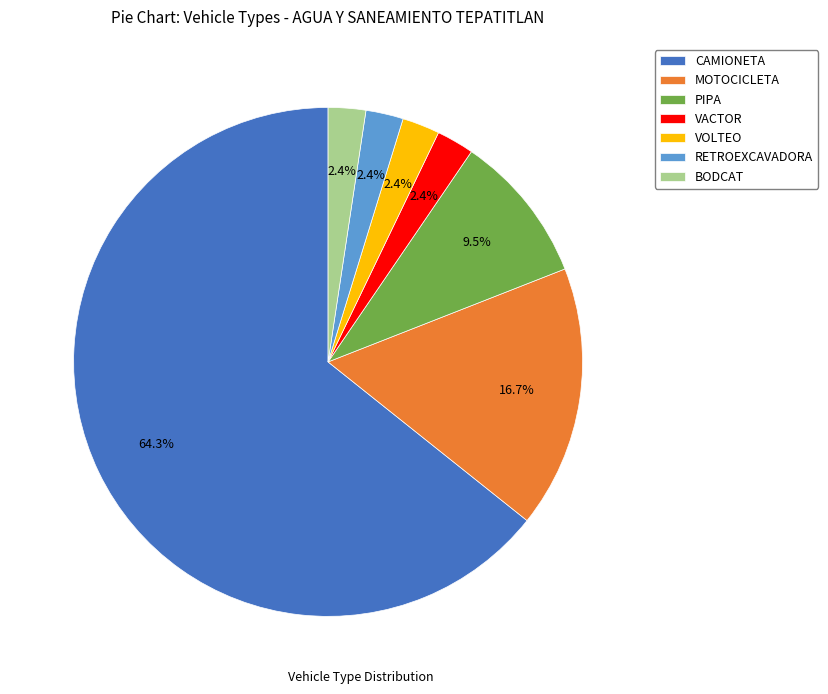

What percentage is the RETROEXCAVADORA slice, to the nearest percent?

2%